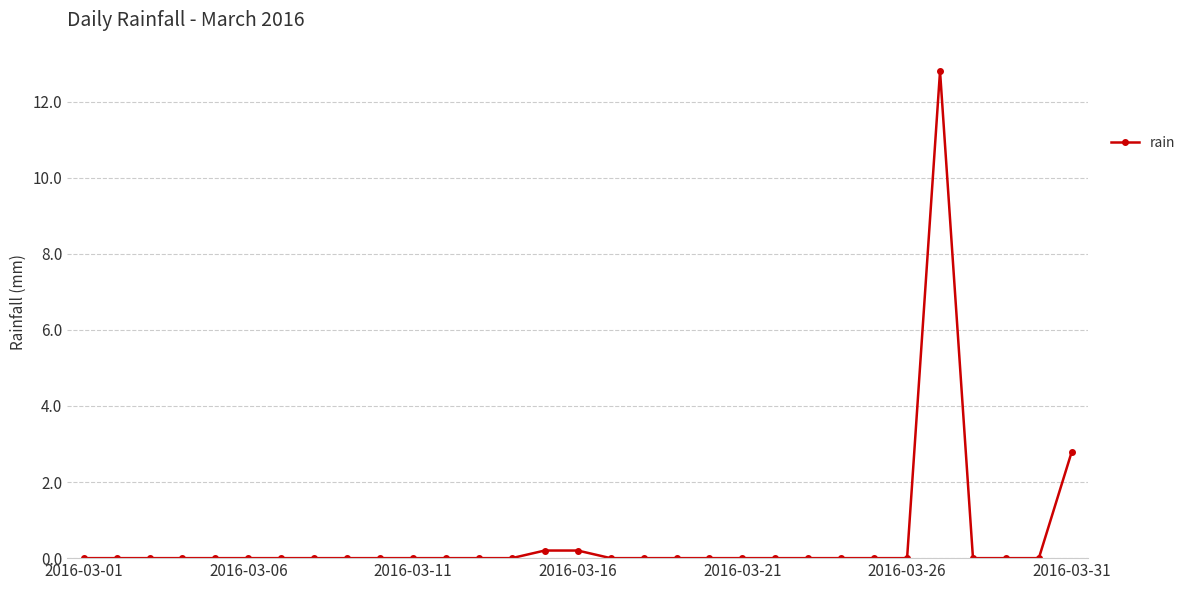

True or false: the data has more than 0 interior local peaks.

True